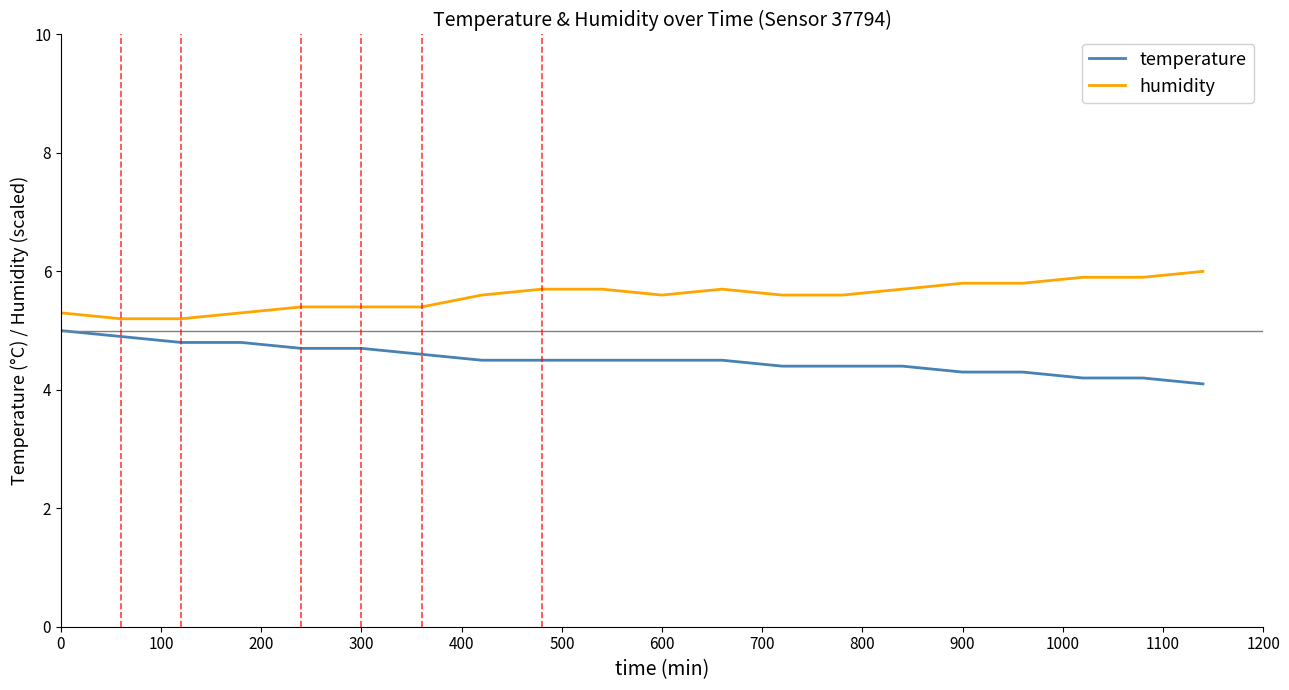

List the series in order of their overall mean, lowest first.

temperature, humidity